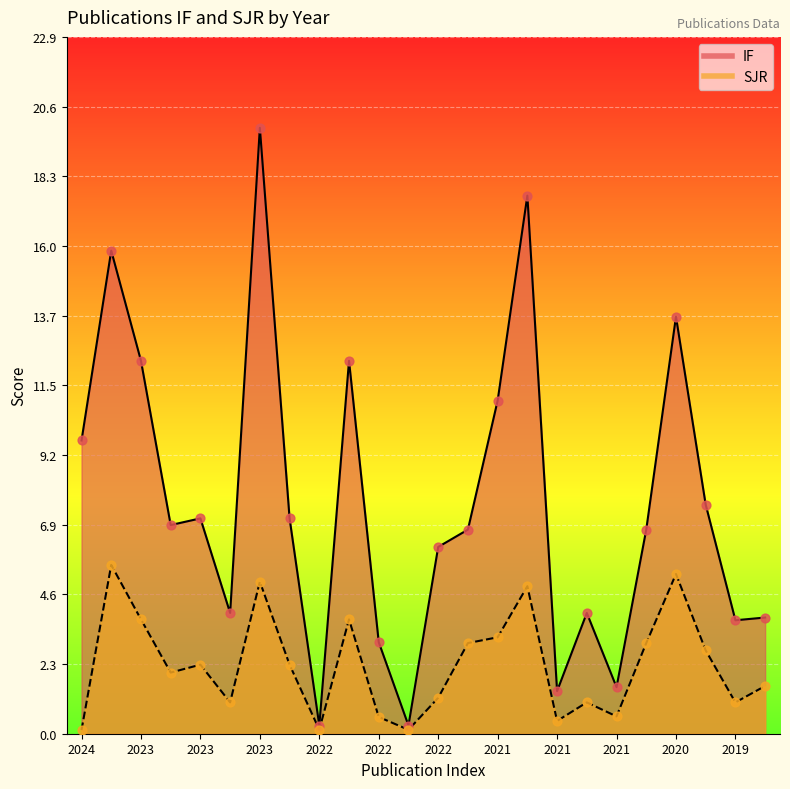

At how many categories does at least one series exceed 5?

15